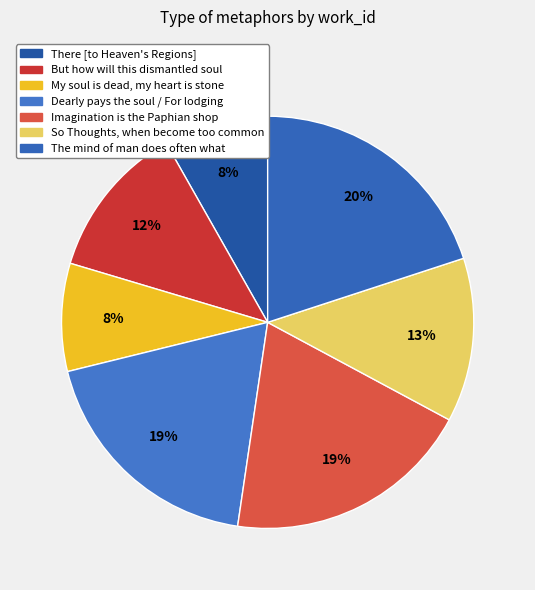

What is the smallest slice in the pie chart?

There [to Heaven's Regions]